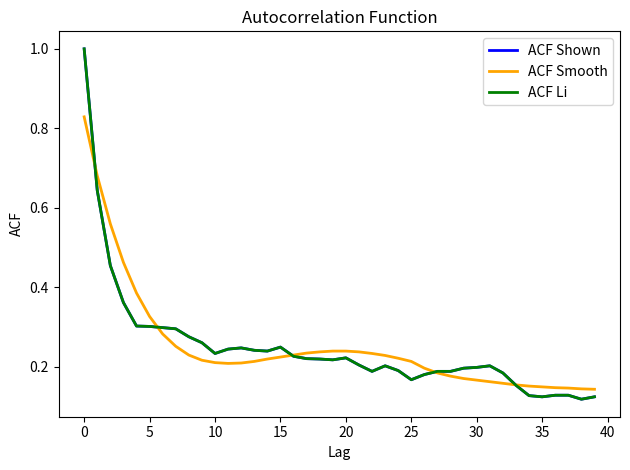

Does the chart display data point markers on the line(s)?

No